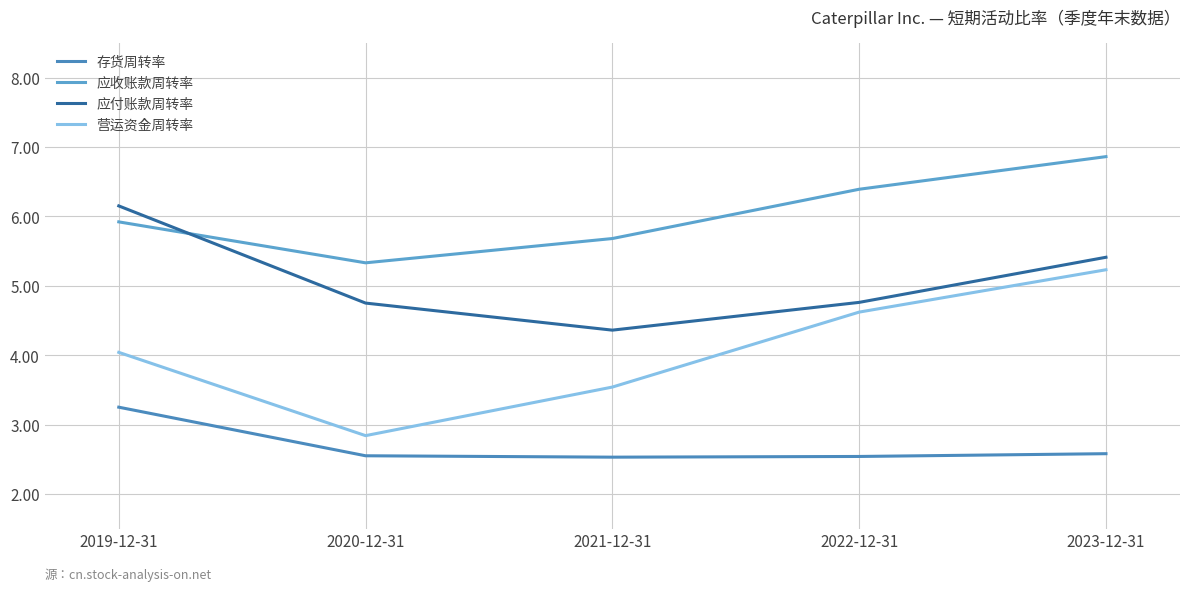

At which label is 营运资金周转率 closest to 4?

2019-12-31